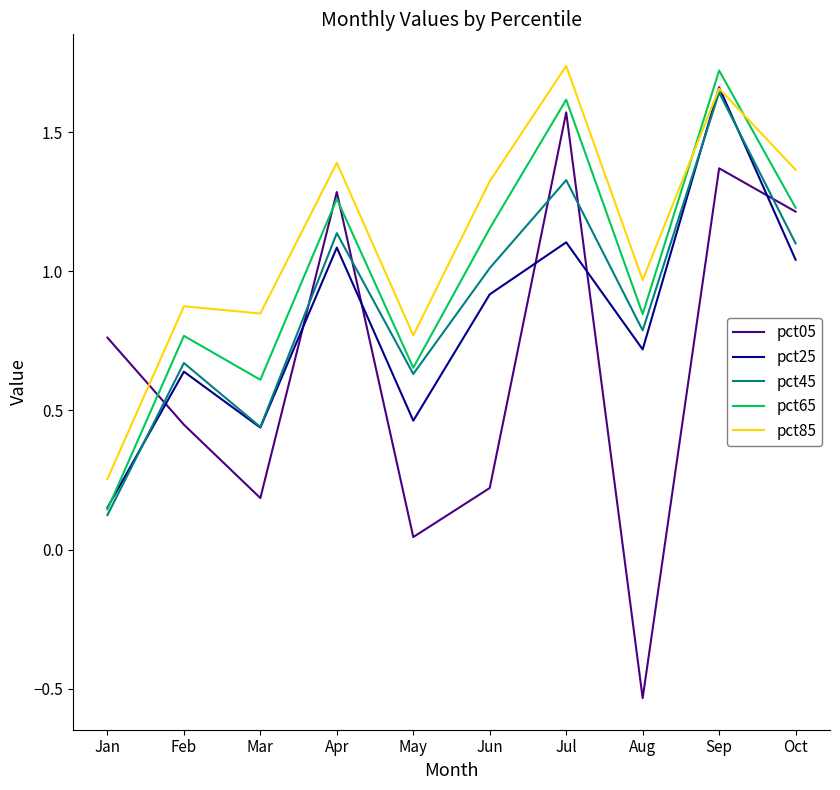

Which category has the lowest value across all series?

Aug